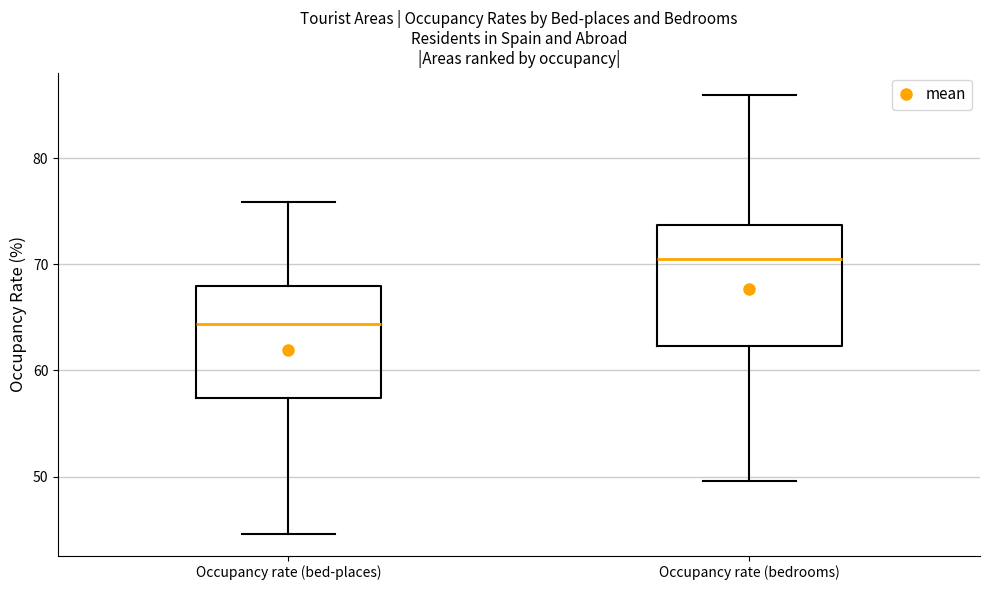

Reading left to right, transcribe this box plot: for each box, give where its median line is, the range the box spans, and where its two whiskers end, as read against the y-axis. The values are not printed on the chart, so give them approximately, as read against the axis.

Occupancy rate (bed-places): median 64, box 57 to 68, whiskers 45 to 76
Occupancy rate (bedrooms): median 71, box 62 to 74, whiskers 50 to 86